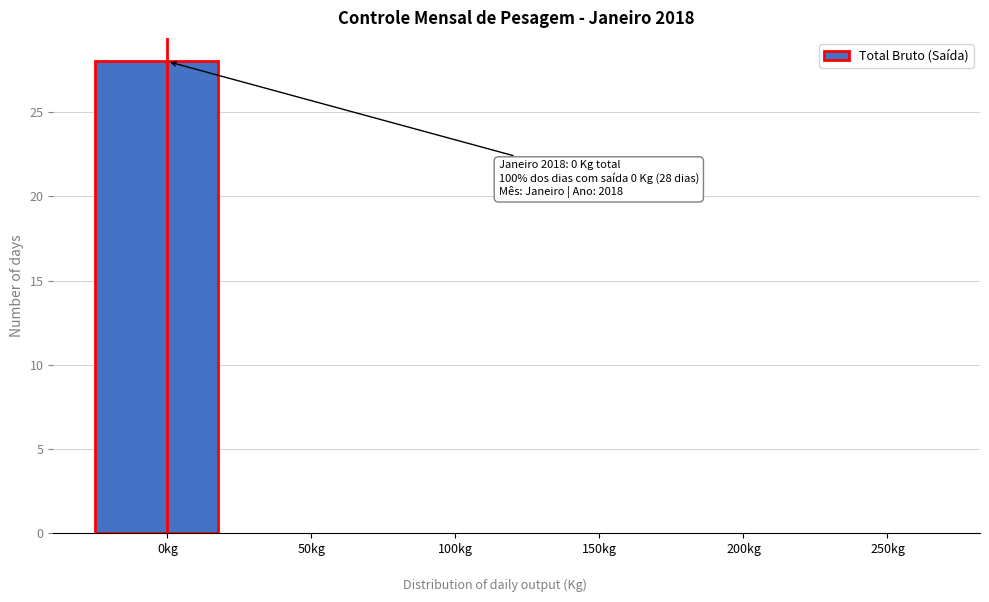

Reading left to right, list all the values displayed in this chart.

0kg=28	50kg=0	100kg=0	150kg=0	200kg=0	250kg=0